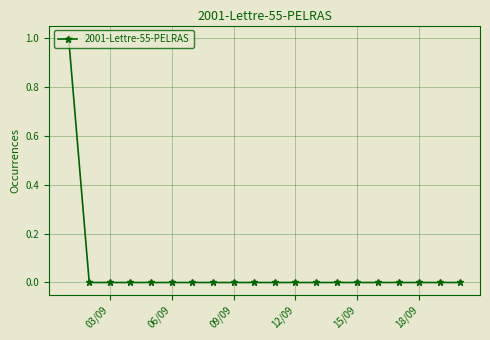

Does the chart have visible grid lines?

Yes